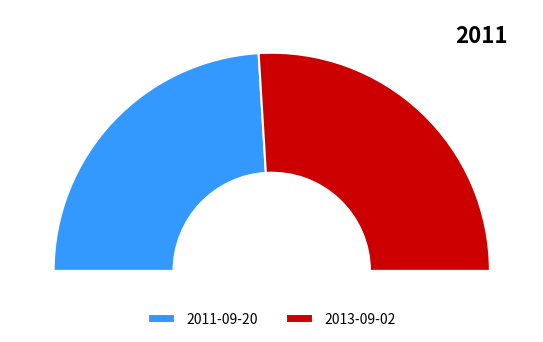

To the nearest percent, what is the average slice percentage?

50%